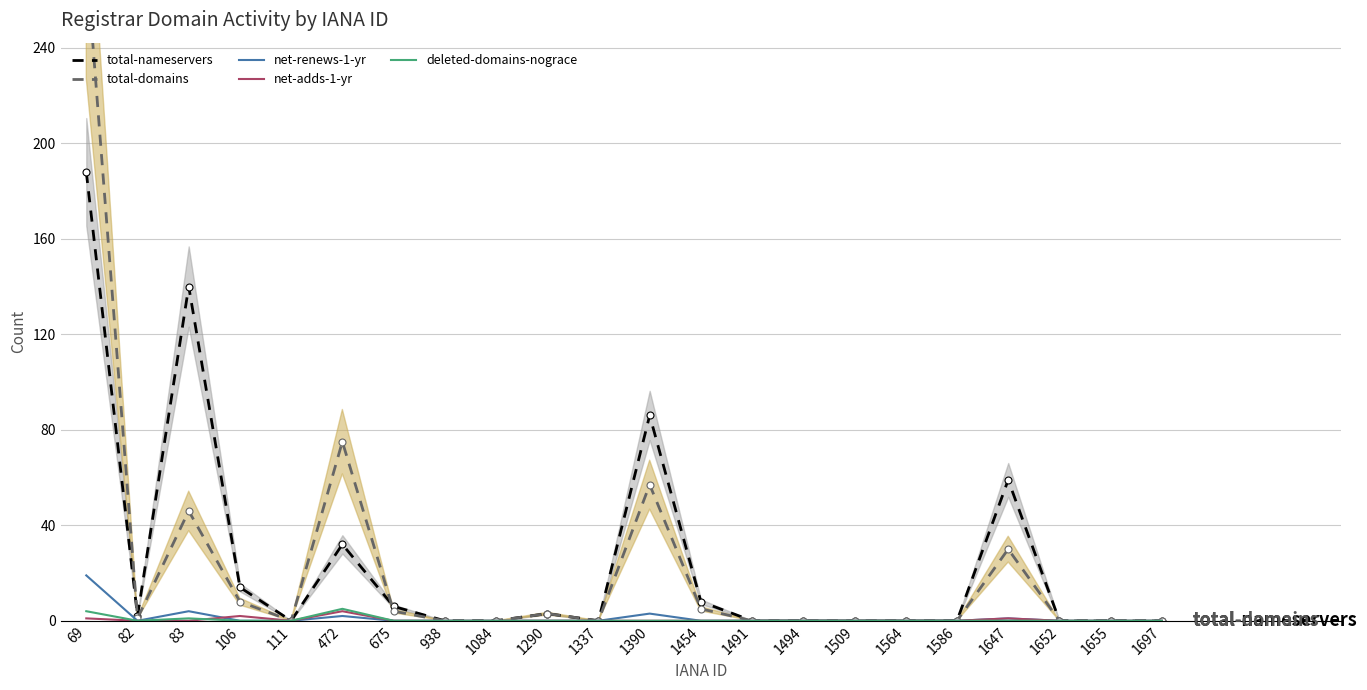

True or false: total-domains and deleted-domains-nograce cross at least once.

False